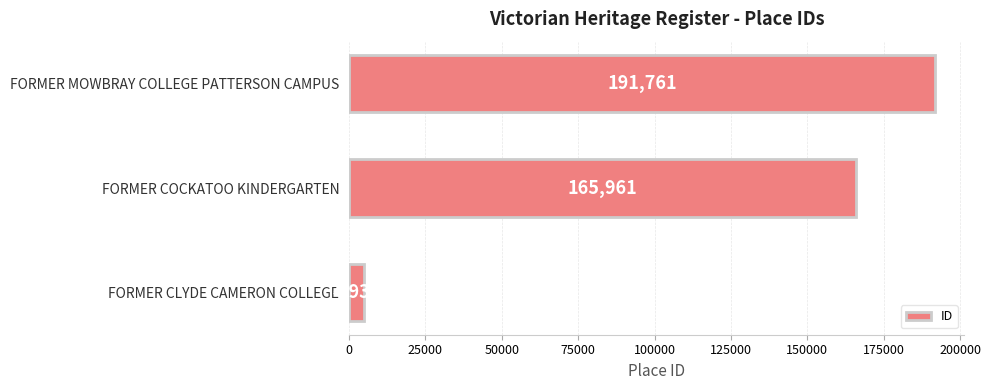

What is the change in value from FORMER COCKATOO KINDERGARTEN to FORMER MOWBRAY COLLEGE PATTERSON CAMPUS?

+25800